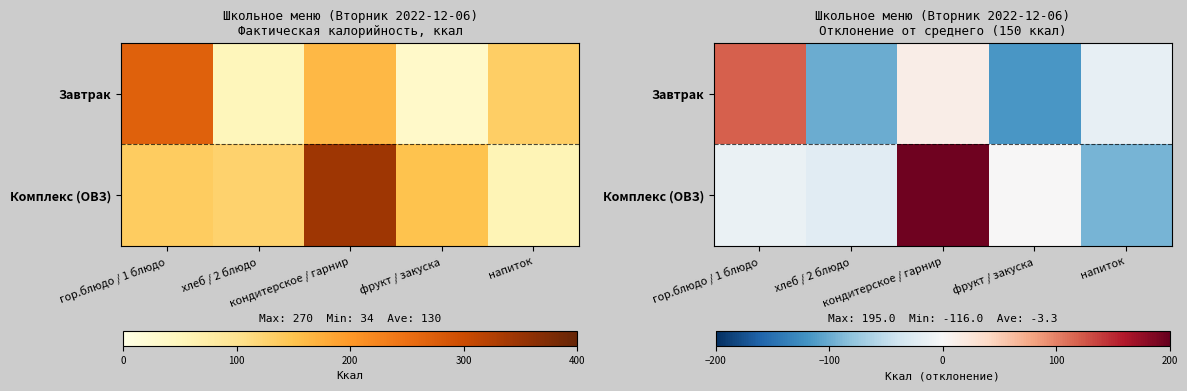

Rank the series at напиток from lowest to highest value.

Комплекс (ОВЗ), Завтрак